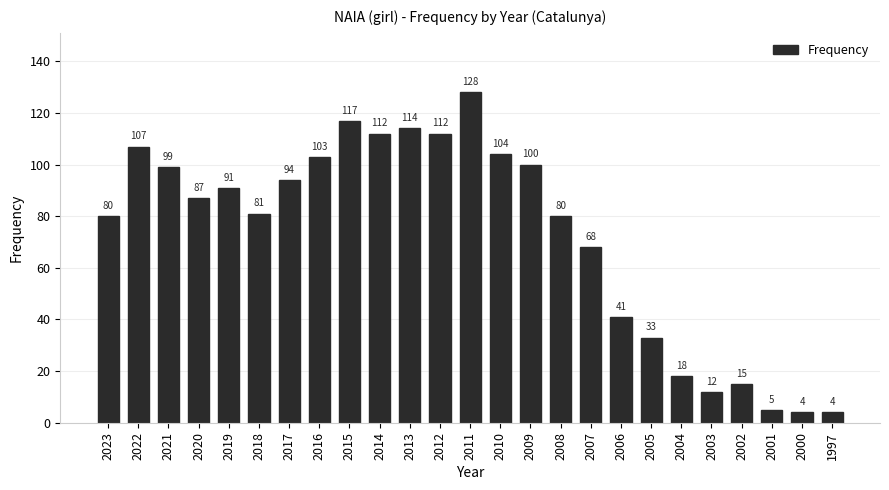

Reading right to left, extract all data points from this chart.

1997=4	2000=4	2001=5	2002=15	2003=12	2004=18	2005=33	2006=41	2007=68	2008=80	2009=100	2010=104	2011=128	2012=112	2013=114	2014=112	2015=117	2016=103	2017=94	2018=81	2019=91	2020=87	2021=99	2022=107	2023=80